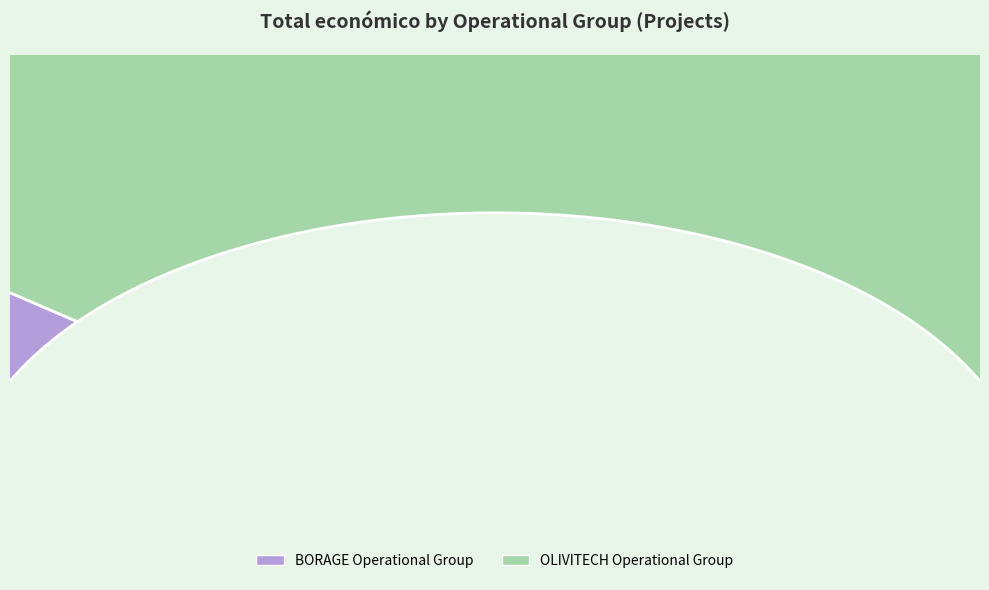

What is the smallest slice in the pie chart?

BORAGE Operational Group